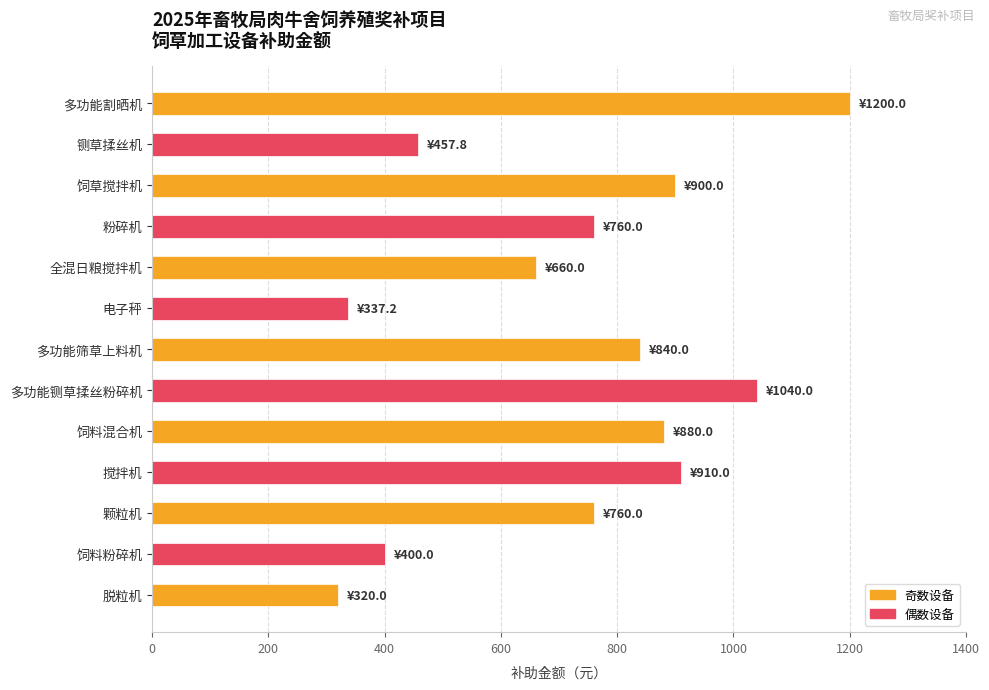

What is the greatest value displayed?

1200.0